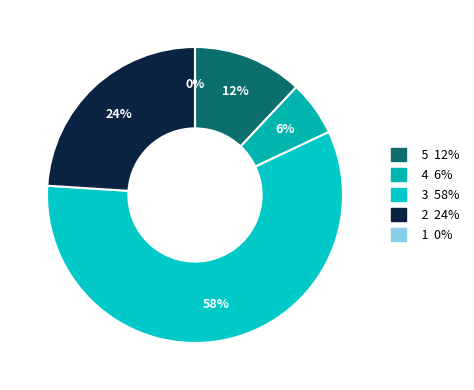

The 1 slice represents 0% of the pie. True or false?

True